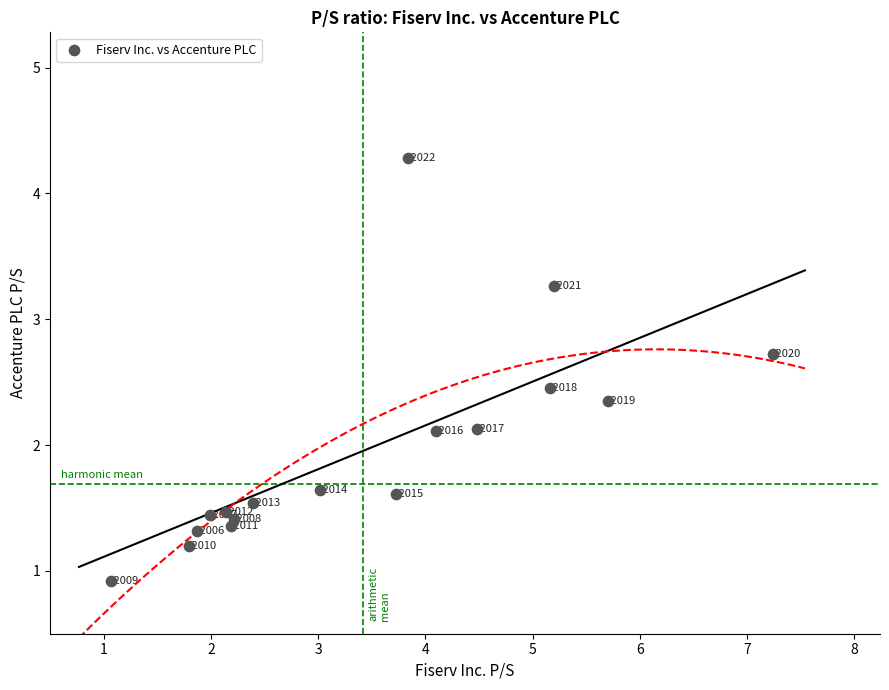

What is the range of Y values (max minus min)?

3.4